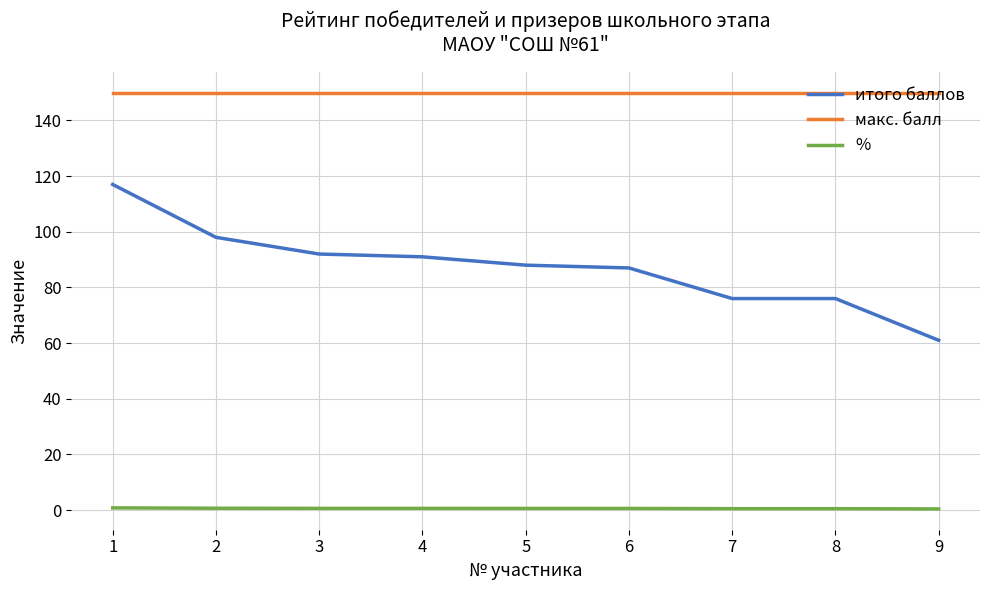

What is the maximum value for итого баллов?

117.0